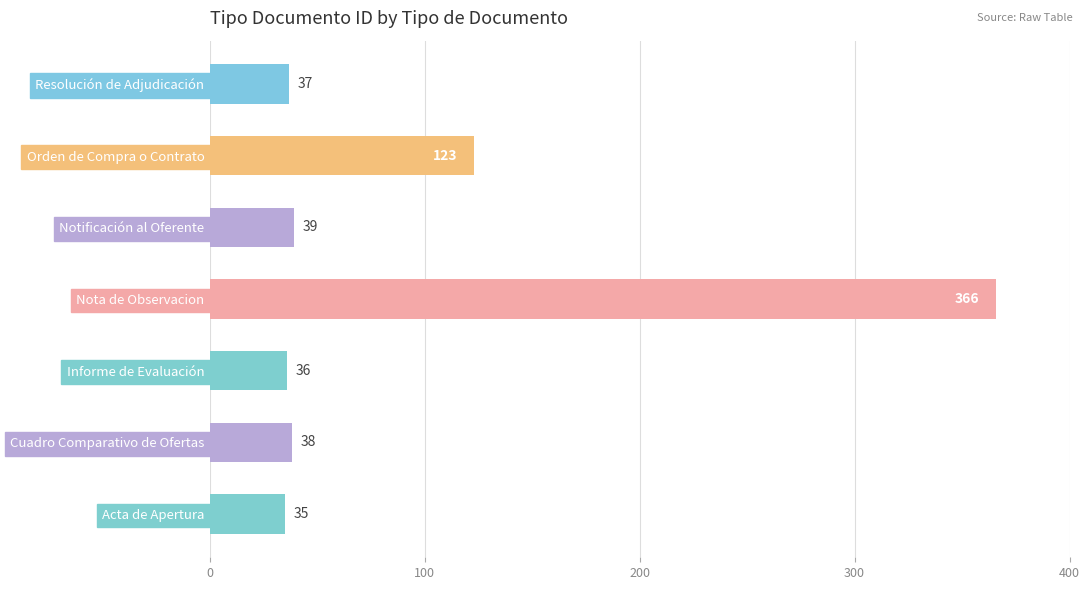

What is the change in value from Acta de Apertura to Orden de Compra o Contrato?

+88